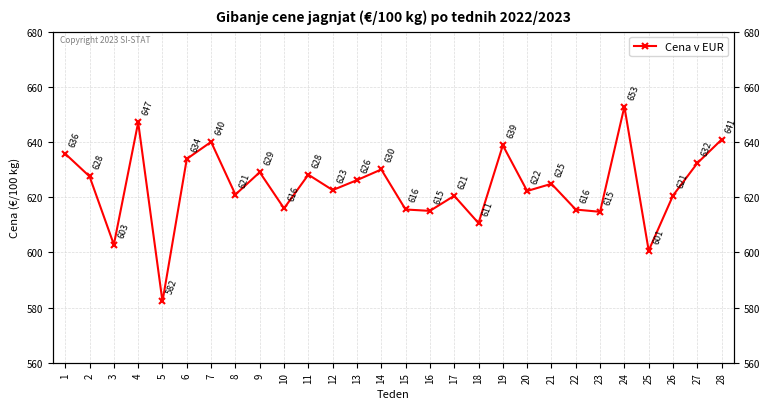

Does the chart display data point markers on the line(s)?

Yes